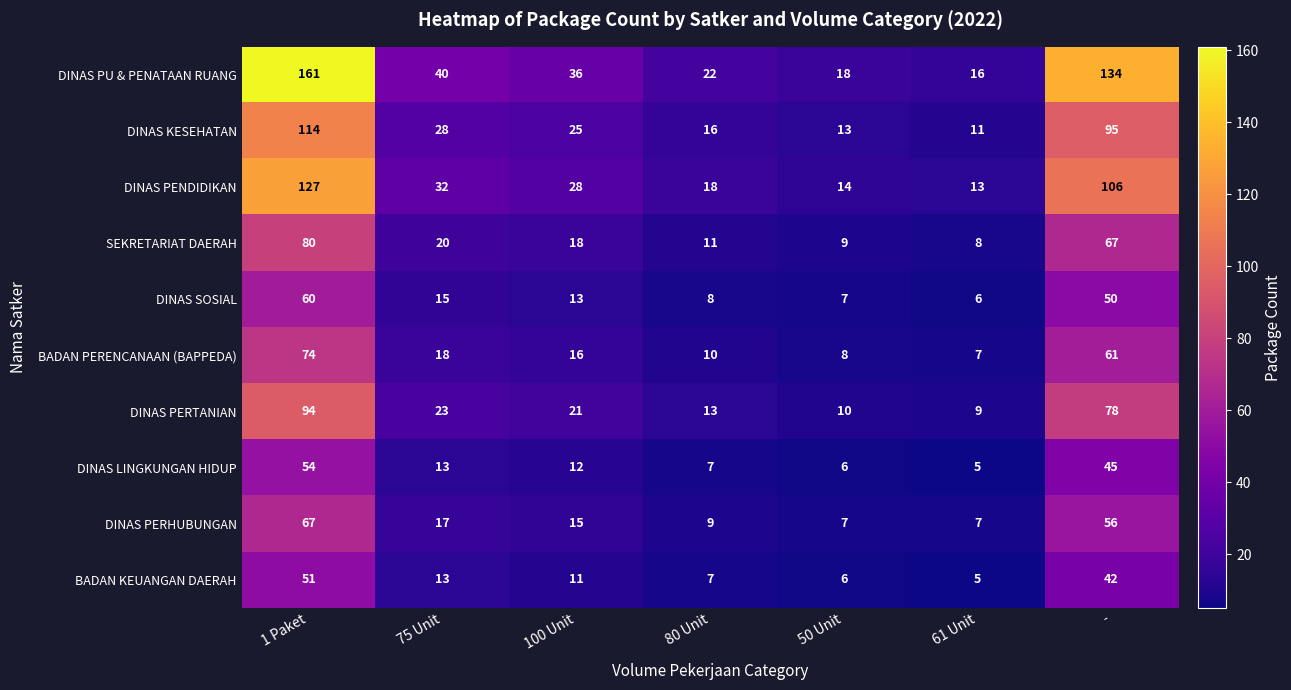

Which category has the highest value in the BADAN PERENCANAAN (BAPPEDA) series?

1 Paket